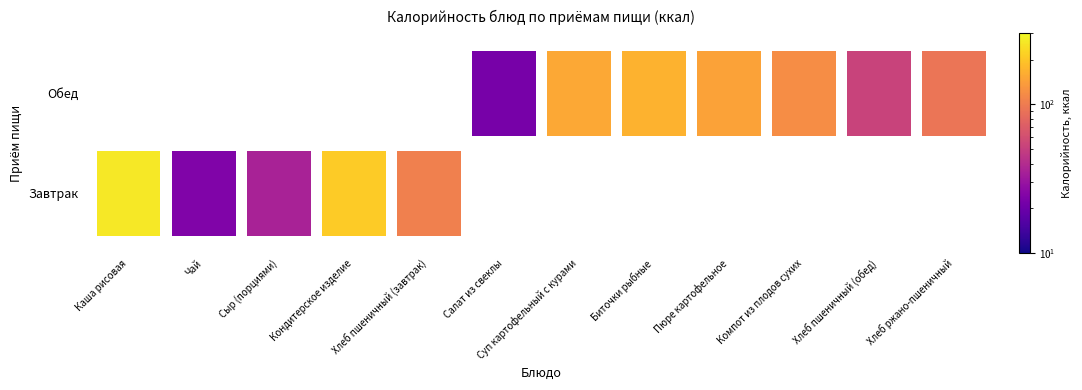

Is it true that Завтрак equals 62.8 at Сыр (порциями)?

False